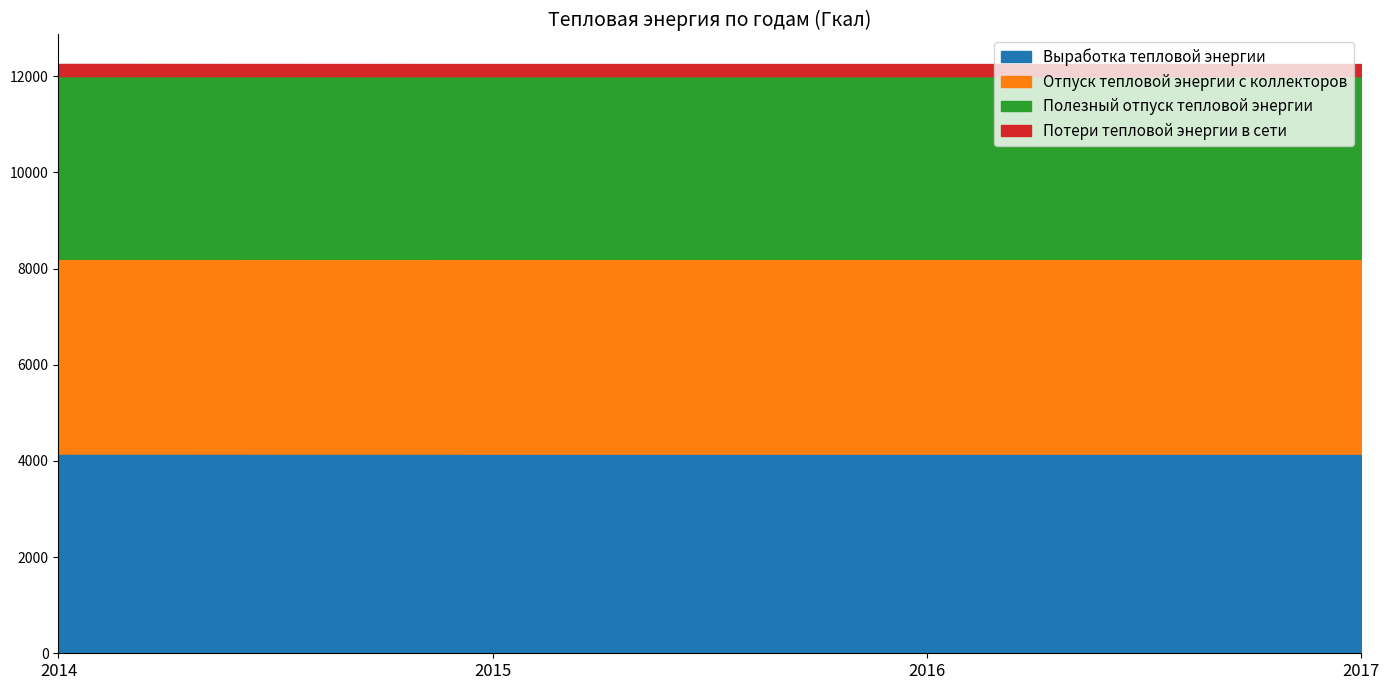

At which category does the chart reach its peak across all series?

2014